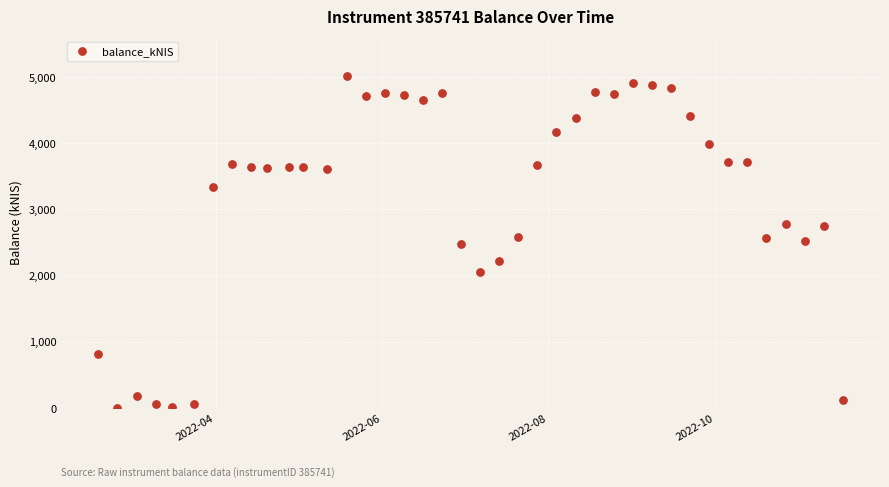

What is the range of Y values (max minus min)?

5013.8